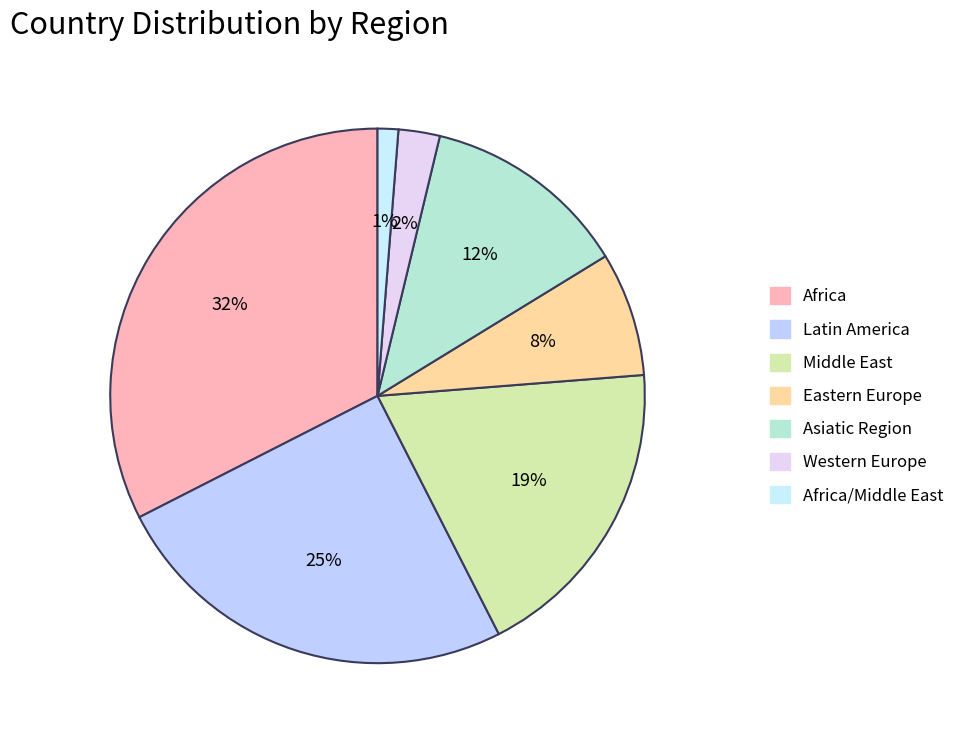

Count the number of slices in the pie.

7